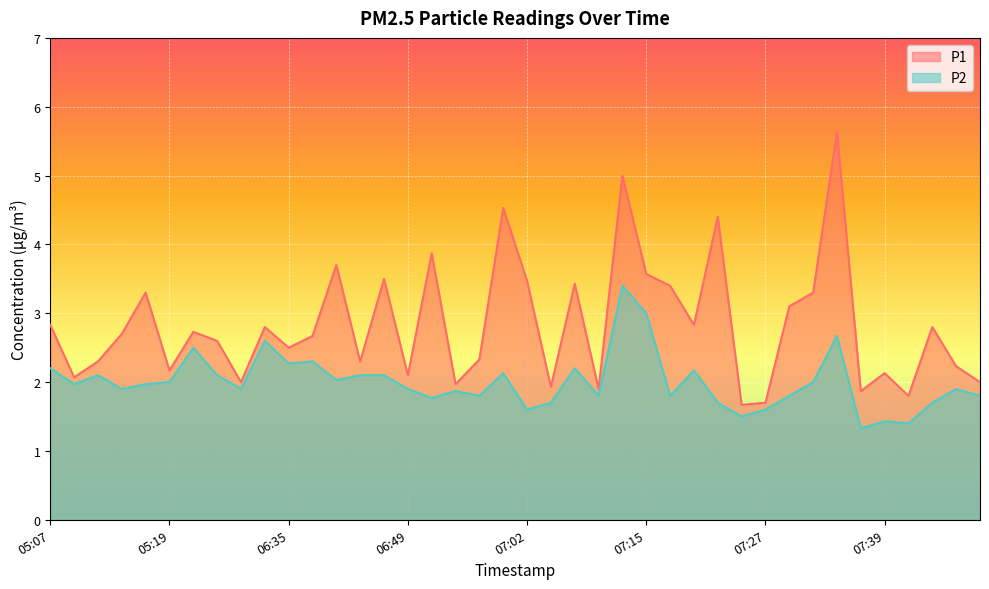

Reading right to left, transcribe all the data shown in this chart.

P1: 2.0	2.2	2.8	1.8	2.1	1.9	5.6	3.3	3.1	1.7	1.7	4.4	2.8	3.4	3.6	5.0	1.9	3.4	1.9	3.5	4.5	2.3	2.0	3.9	2.1	3.5	2.3	3.7	2.7	2.5	2.8	2.0	2.6	2.7	2.2	3.3	2.7	2.3	2.1	2.8
P2: 1.8	1.9	1.7	1.4	1.4	1.3	2.7	2.0	1.8	1.6	1.5	1.7	2.2	1.8	3.0	3.4	1.8	2.2	1.7	1.6	2.1	1.8	1.9	1.8	1.9	2.1	2.1	2.0	2.3	2.3	2.6	1.9	2.1	2.5	2.0	2.0	1.9	2.1	2.0	2.2